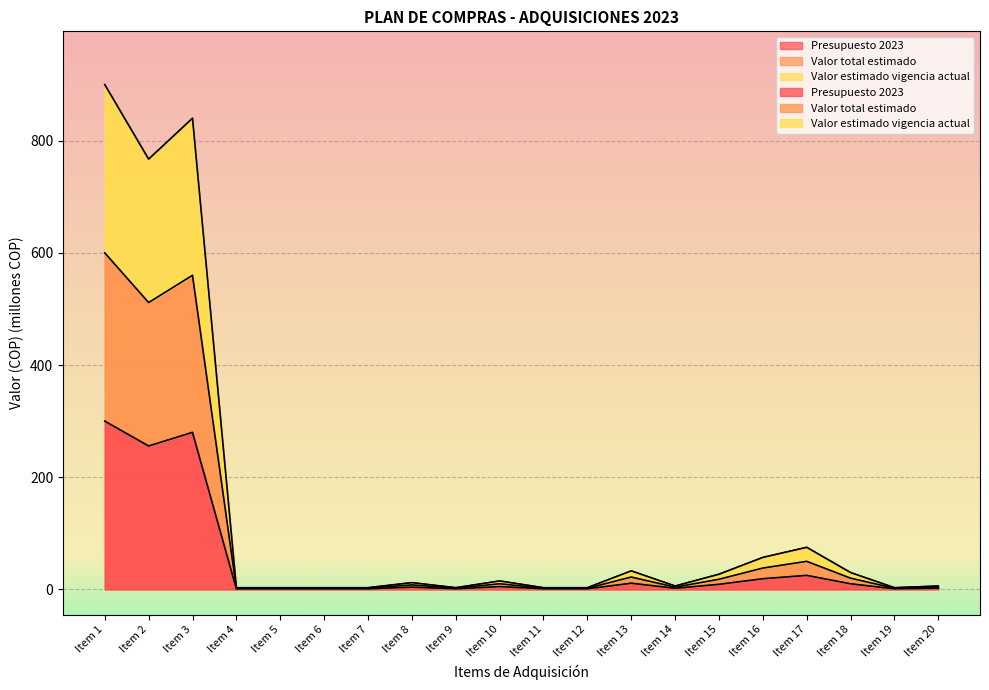

Reading right to left, extract all data points from this chart.

Presupuesto 2023: Item 20=6.0	Item 19=3.0	Item 18=30.0	Item 17=75.0	Item 16=57.0	Item 15=27.0	Item 14=6.0	Item 13=33.0	Item 12=3.0	Item 11=3.0	Item 10=15.0	Item 9=3.0	Item 8=12.0	Item 7=3.0	Item 6=3.0	Item 5=3.0	Item 4=3.0	Item 3=840.0	Item 2=767.1	Item 1=900.0
Valor total estimado: Item 20=6.0	Item 19=3.0	Item 18=30.0	Item 17=75.0	Item 16=57.0	Item 15=27.0	Item 14=6.0	Item 13=33.0	Item 12=3.0	Item 11=3.0	Item 10=15.0	Item 9=3.0	Item 8=12.0	Item 7=3.0	Item 6=3.0	Item 5=3.0	Item 4=3.0	Item 3=840.0	Item 2=767.1	Item 1=900.0
Valor estimado vigencia actual: Item 20=2.0	Item 19=1.0	Item 18=10.0	Item 17=25.0	Item 16=19.0	Item 15=9.0	Item 14=2.0	Item 13=11.0	Item 12=1.0	Item 11=1.0	Item 10=5.0	Item 9=1.0	Item 8=4.0	Item 7=1.0	Item 6=1.0	Item 5=1.0	Item 4=1.0	Item 3=280.0	Item 2=255.7	Item 1=300.0